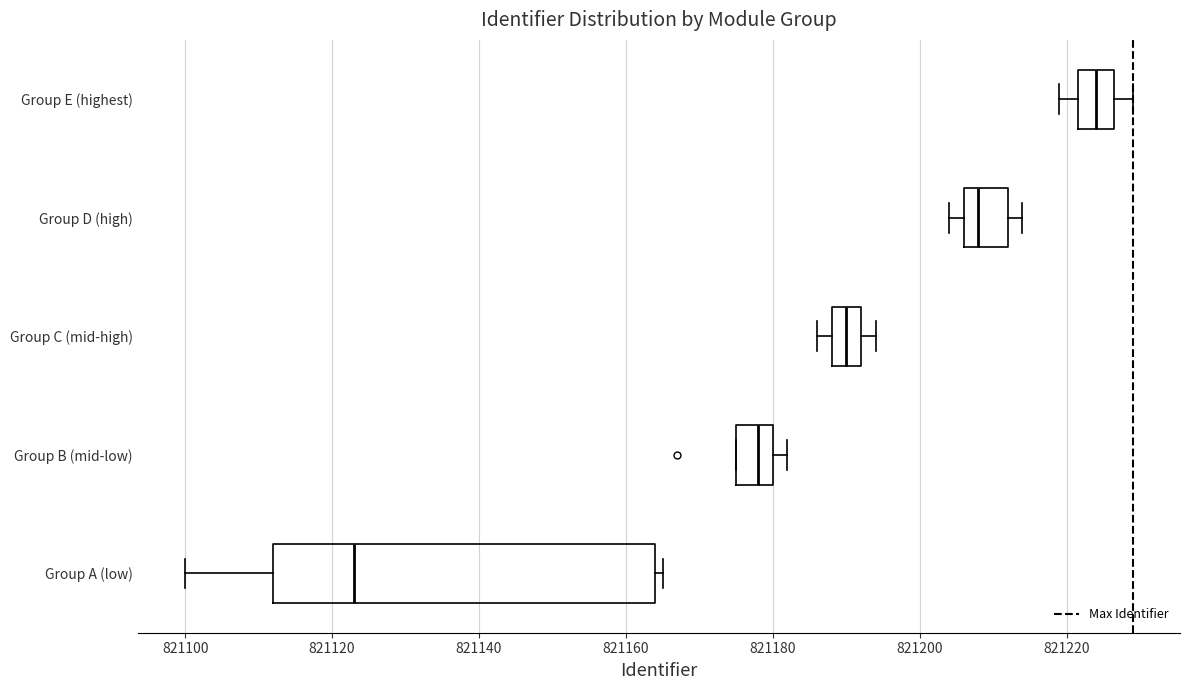

Reading bottom to top, transcribe this box plot: for each box, give where its median line is, the range the box spans, and where its two whiskers end, as read against the x-axis. The values are not printed on the chart, so give them approximately, as read against the axis.

Group A (low): median 821124, box 821112 to 821164, whiskers 821100 to 821166
Group B (mid-low): median 821178, box 821176 to 821180, whiskers 821176 to 821182
Group C (mid-high): median 821190, box 821188 to 821192, whiskers 821186 to 821194
Group D (high): median 821208, box 821206 to 821212, whiskers 821204 to 821214
Group E (highest): median 821224, box 821222 to 821226, whiskers 821220 to 821230